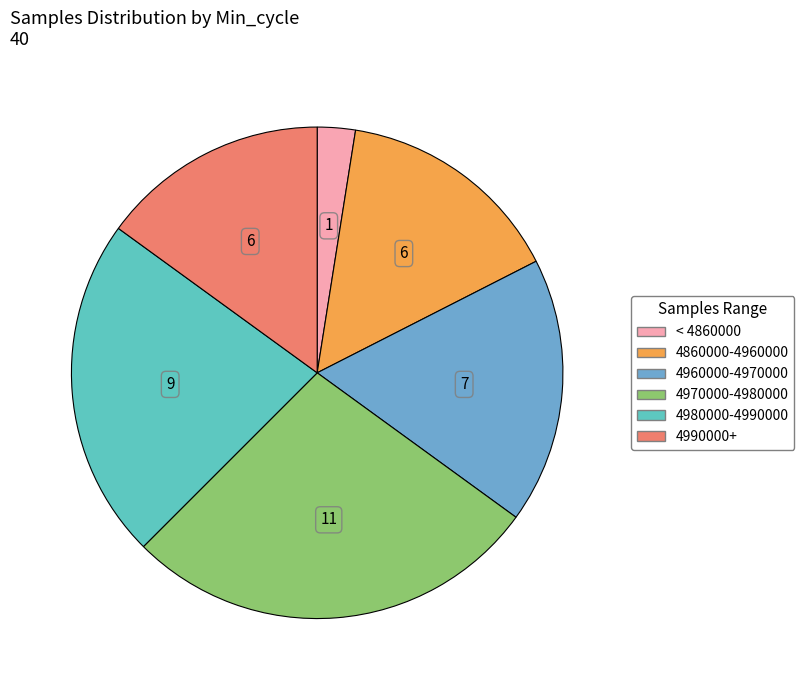

Is there a majority slice in this chart?

No